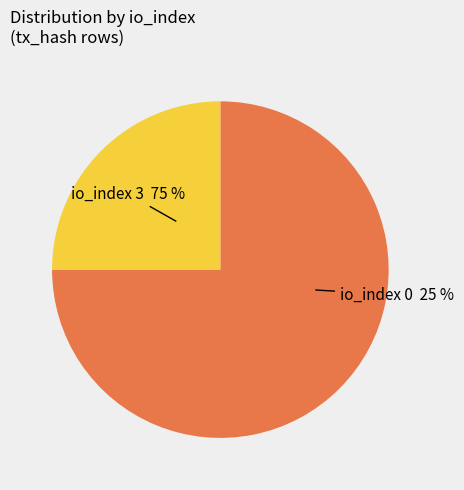

Rank the categories by value from lowest to highest.

io_index=0, io_index=3